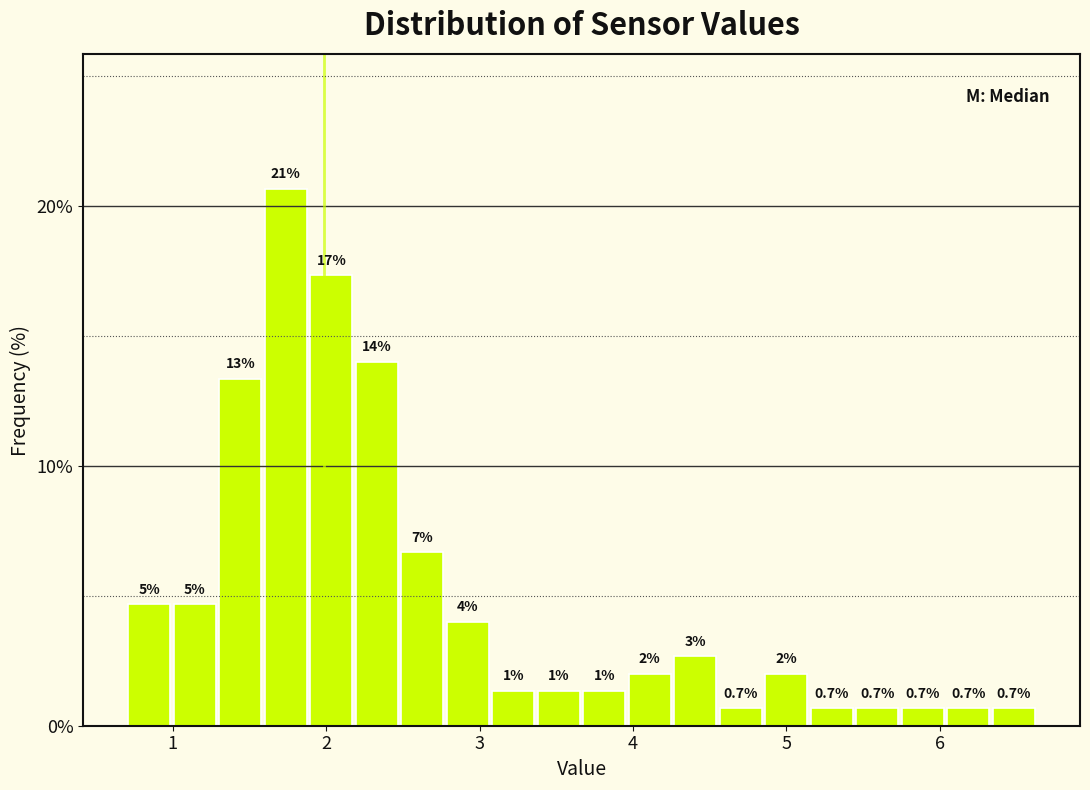

Around what value on the x-axis is the tallest bar? Give the approximate position of its centre, as read against the axis.

1.7